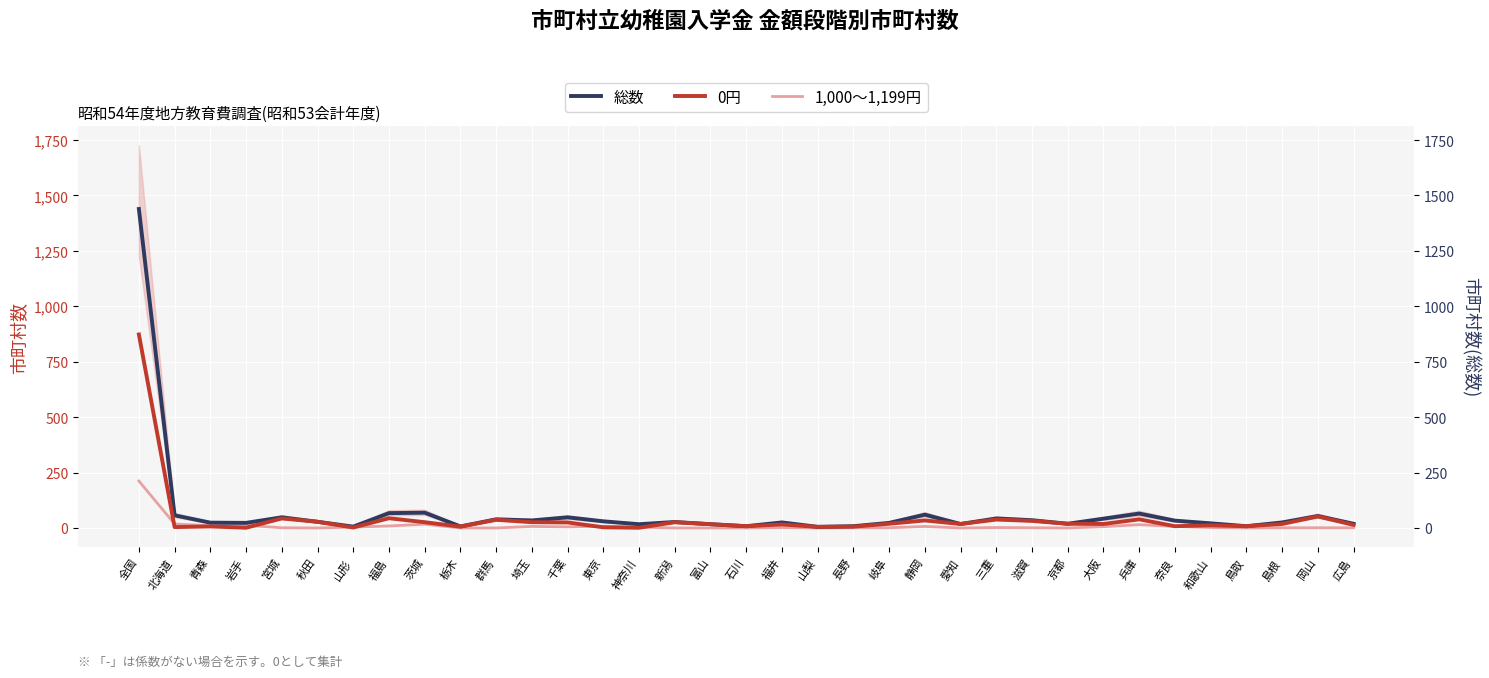

What is the spread (max minus min) of values at 宮城?

47